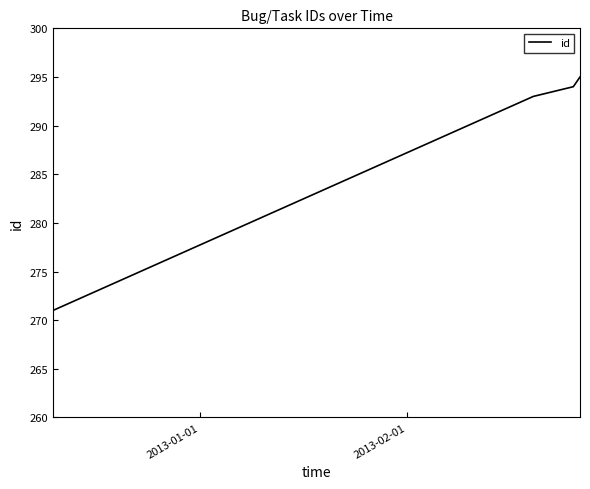

Count the number of data series in this chart.

1